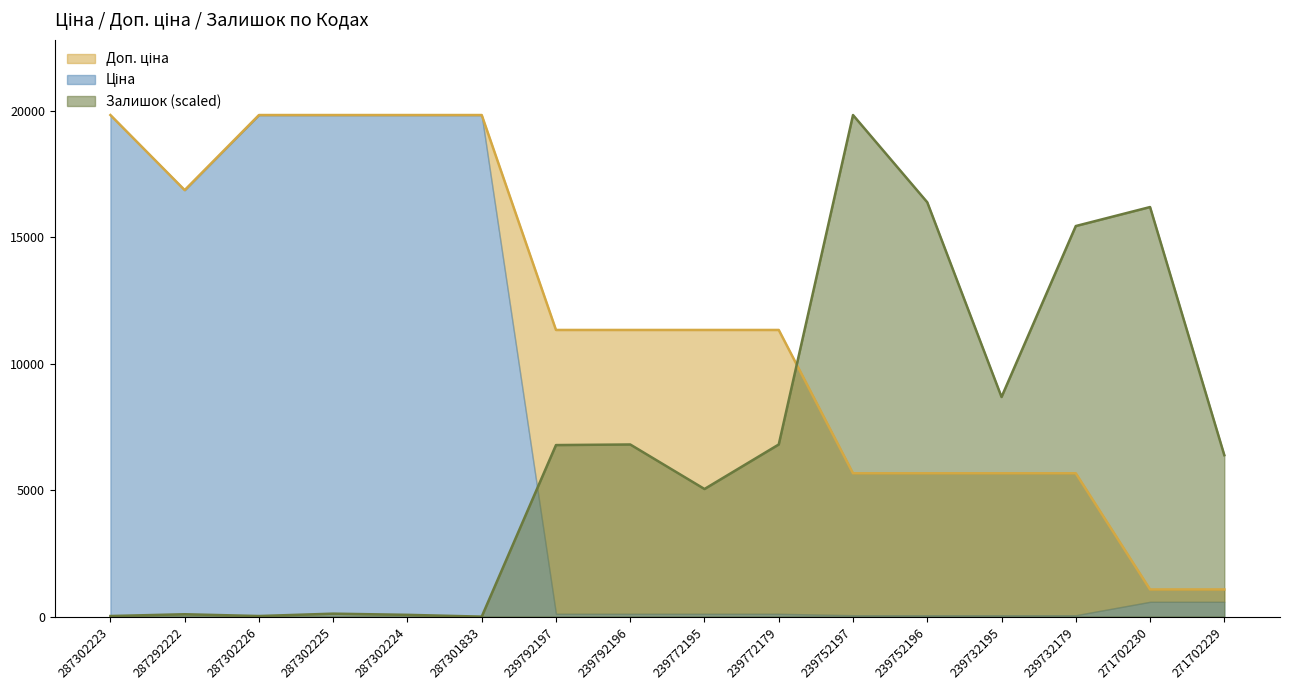

Where is Доп. ціна nearest to the value 10452?

239792197